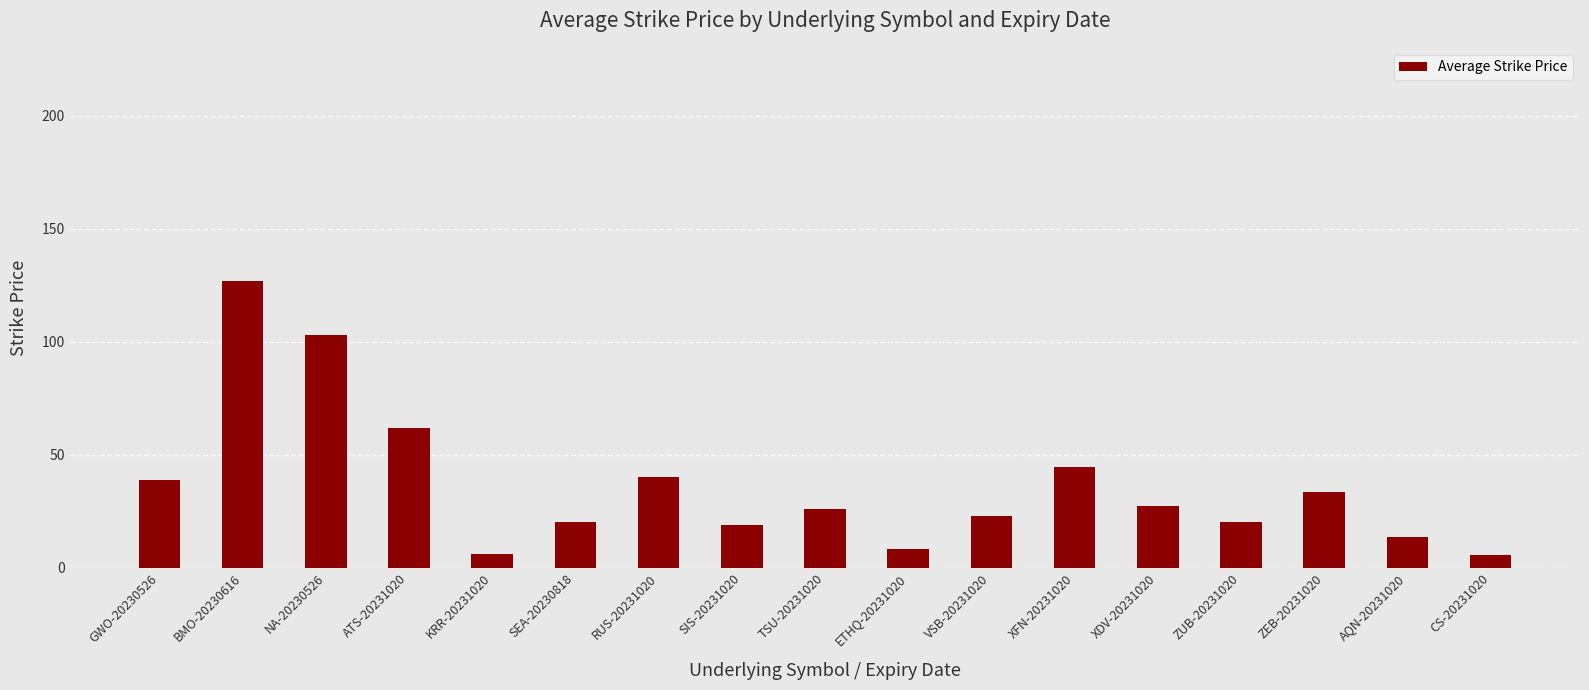

What is the difference between the values at SEA-20230818 and ETHQ-20231020?

12.0